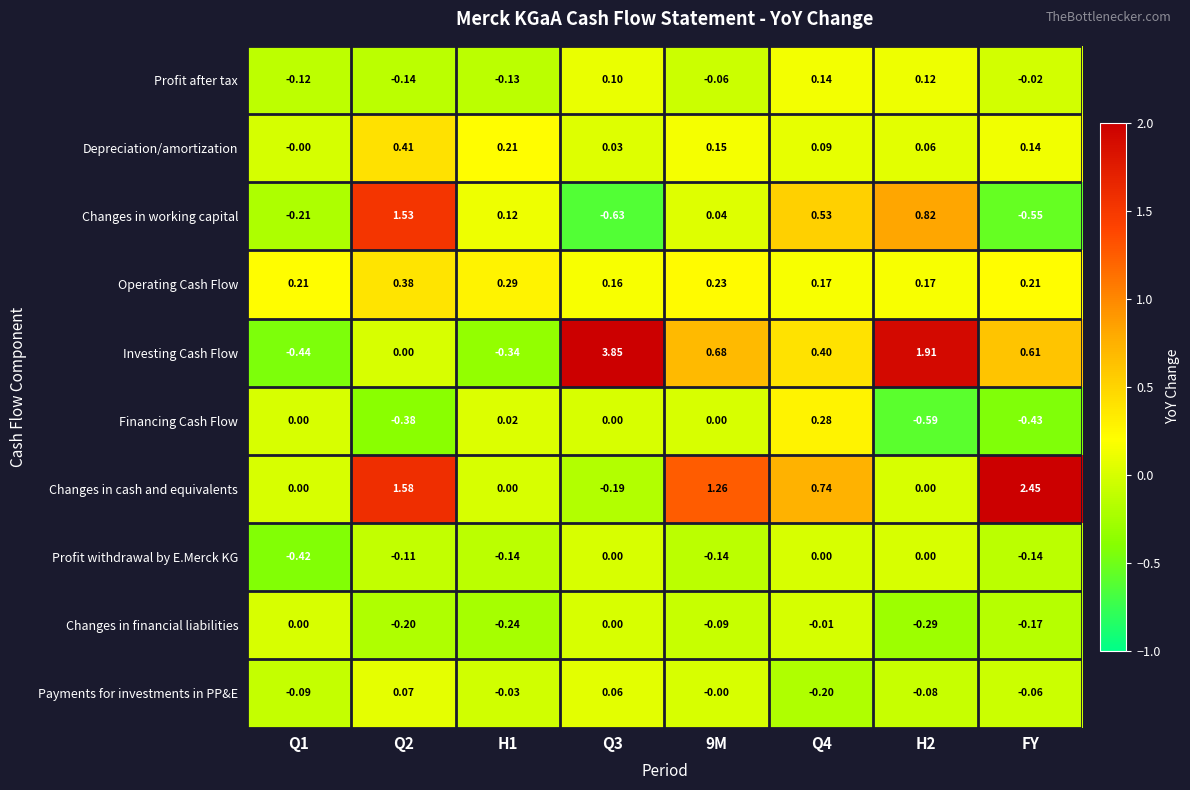

Which series has the largest total across all categories?

Investing Cash Flow